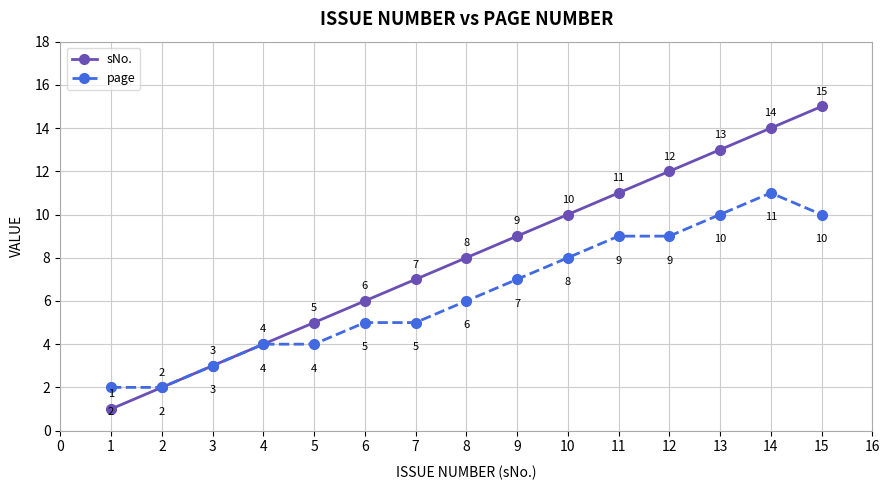

Is the value of sNo. at 14 greater than the value of page at 11?

Yes